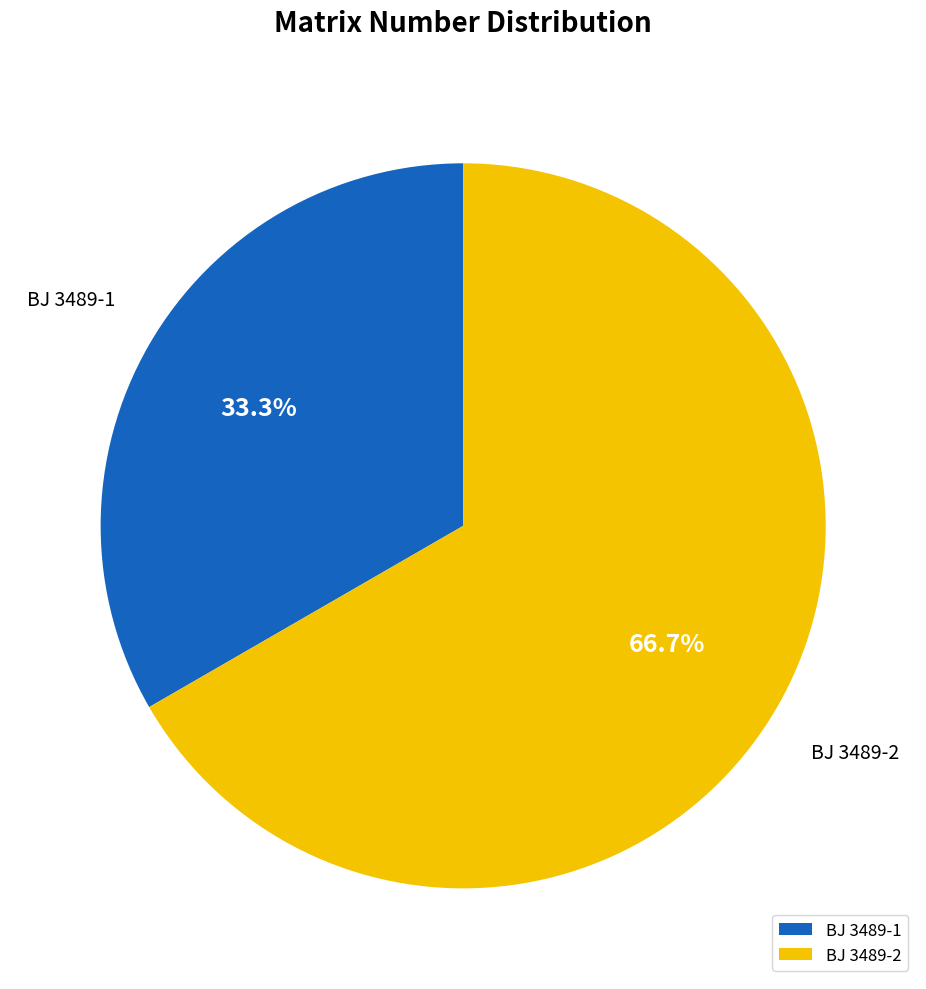

Which category has the biggest portion of the pie?

BJ 3489-2